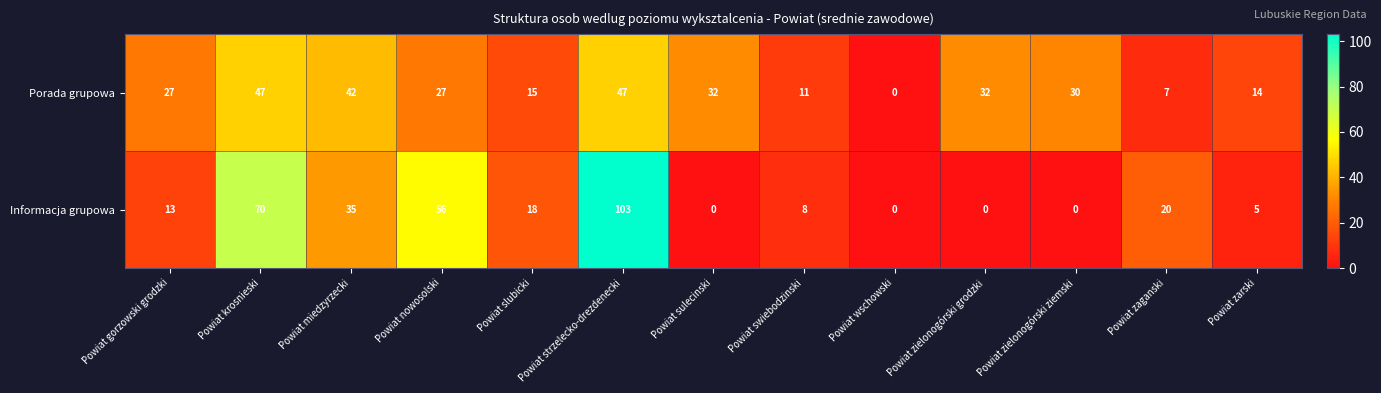

What is the greatest value displayed?

103